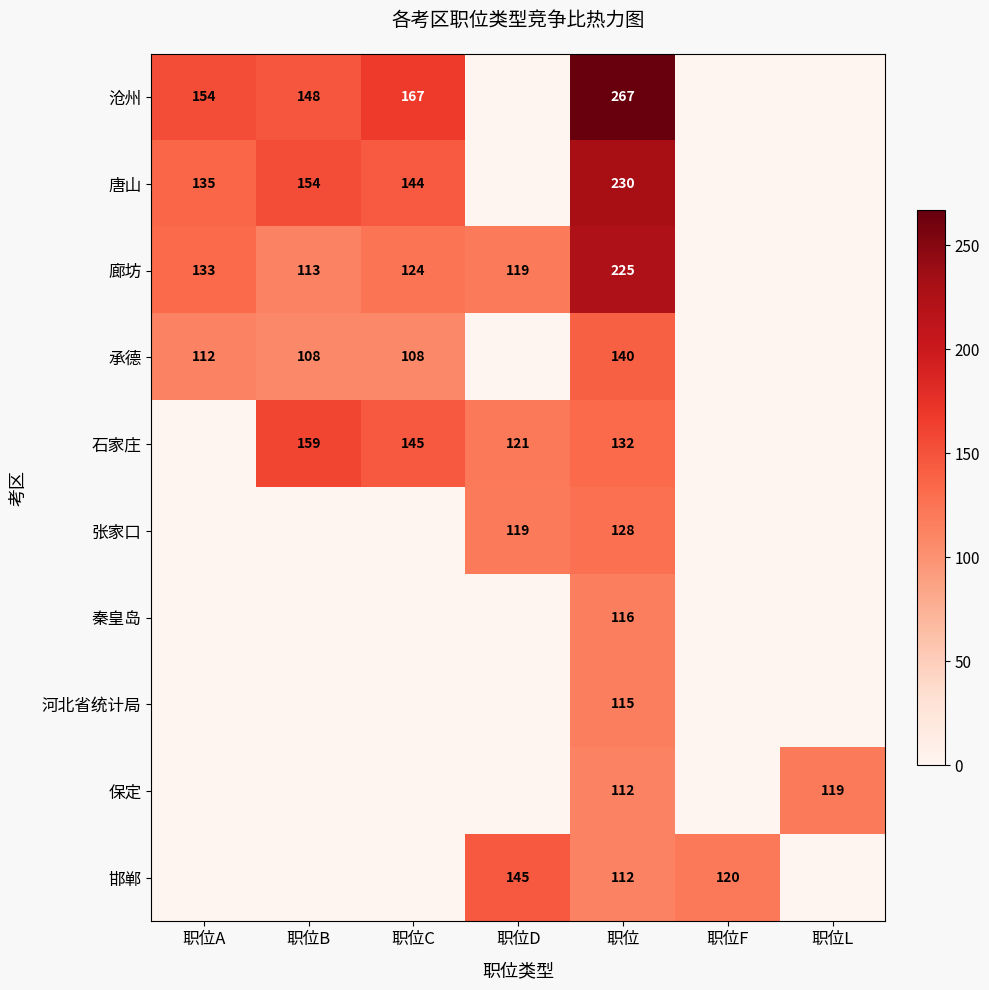

How many positive values does the 廊坊 series have?

5